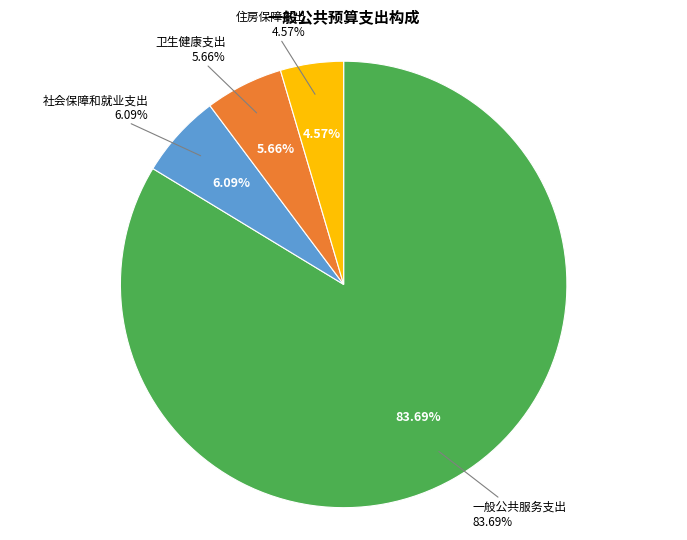

To the nearest percent, what is the difference between the largest and smallest slice percentages?

79%